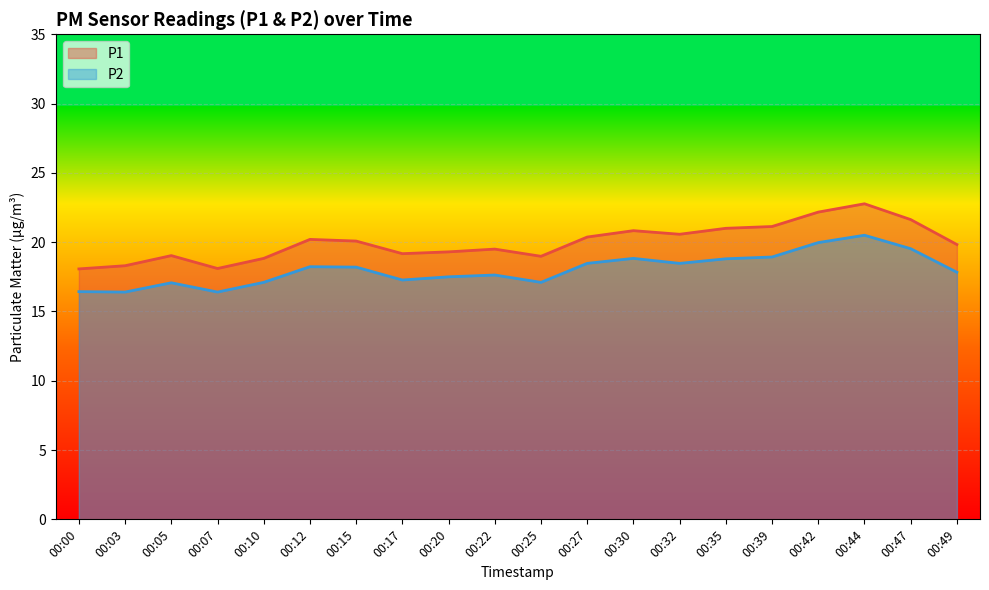

The value of P2 at 00:49 is 29.3. True or false?

False